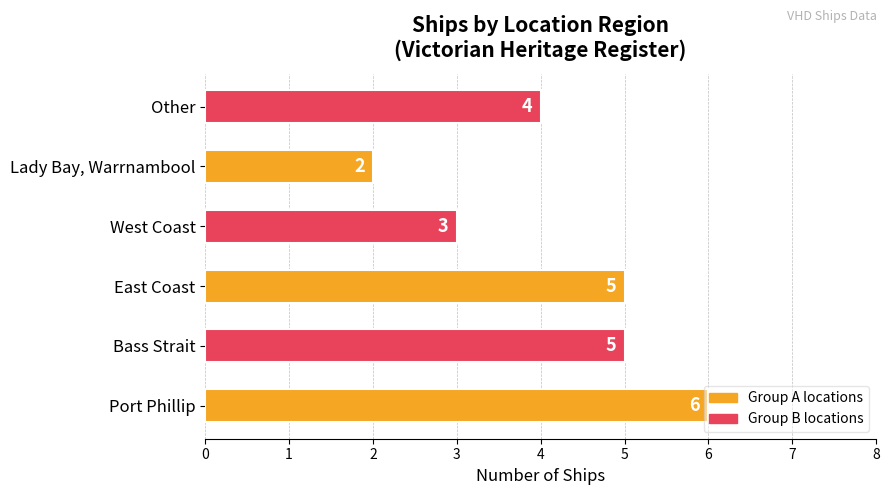

What is the difference between the second highest and minimum values?

3